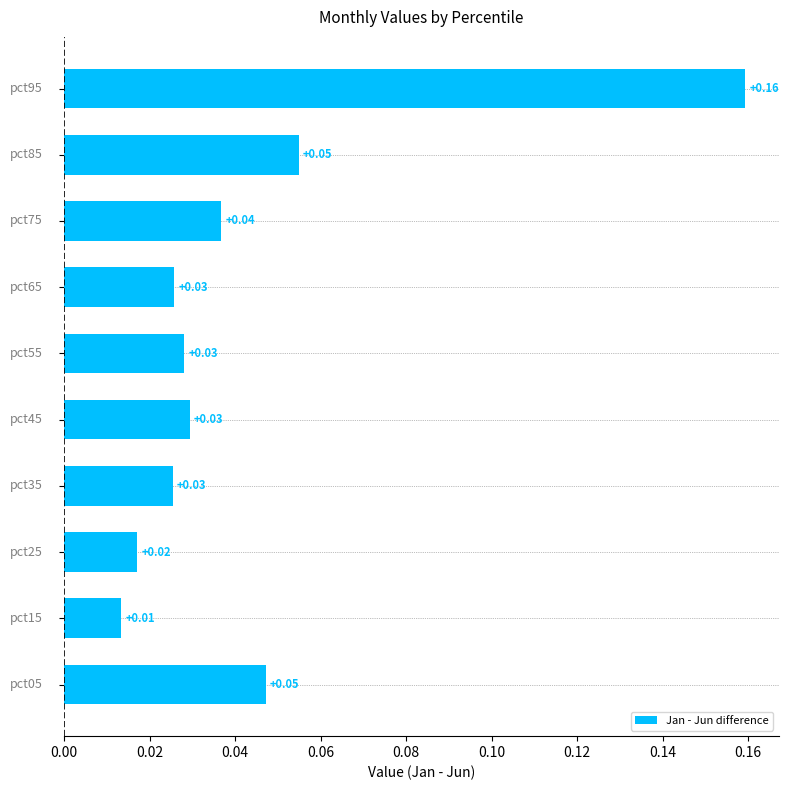

How many bars are there in total?

10